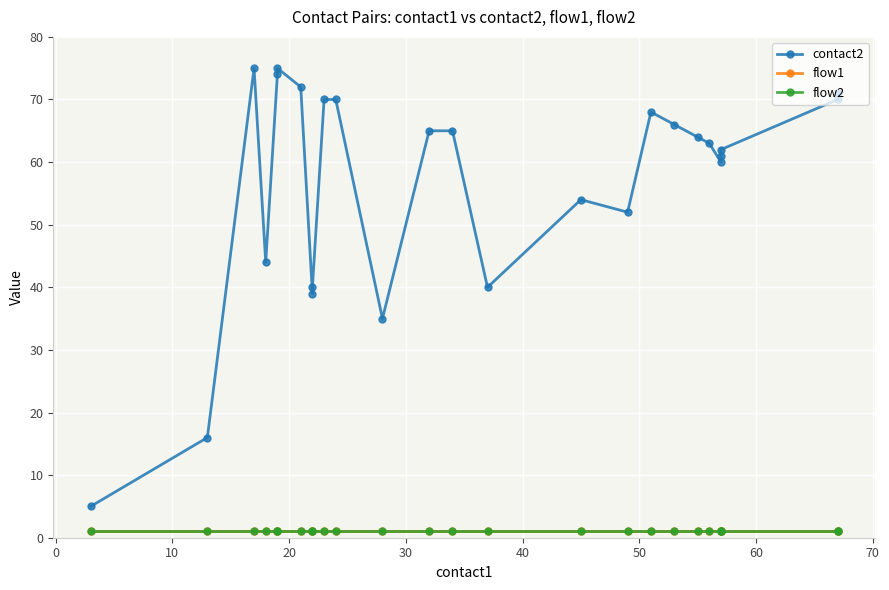

At how many categories does at least one series exceed 72?

3